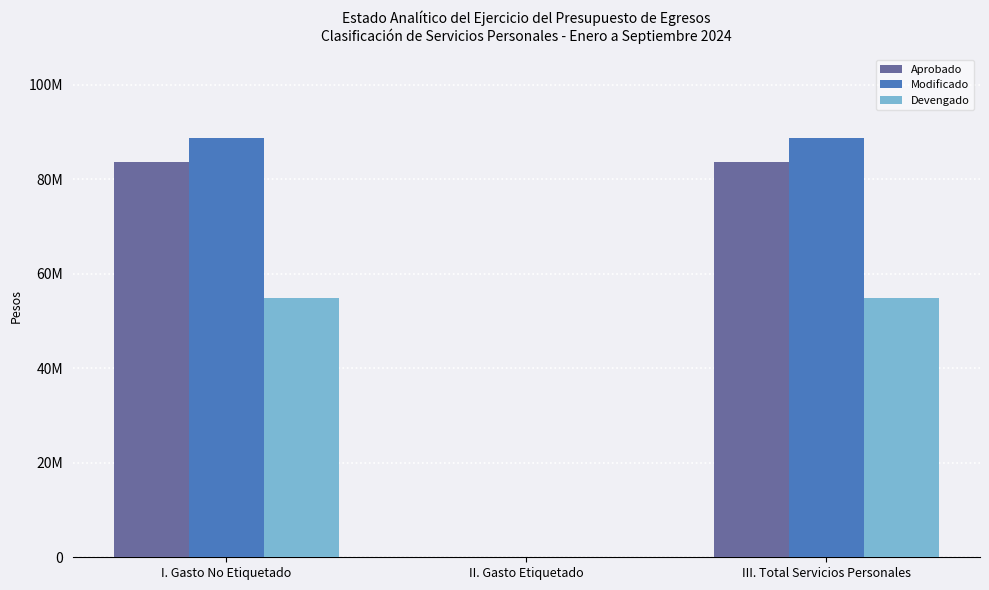

Reading left to right, transcribe all the data shown in this chart.

Aprobado: 83693843.5	0.0	83693843.5
Modificado: 88603652.9	0.0	88603652.9
Devengado: 54952129.5	0.0	54952129.5